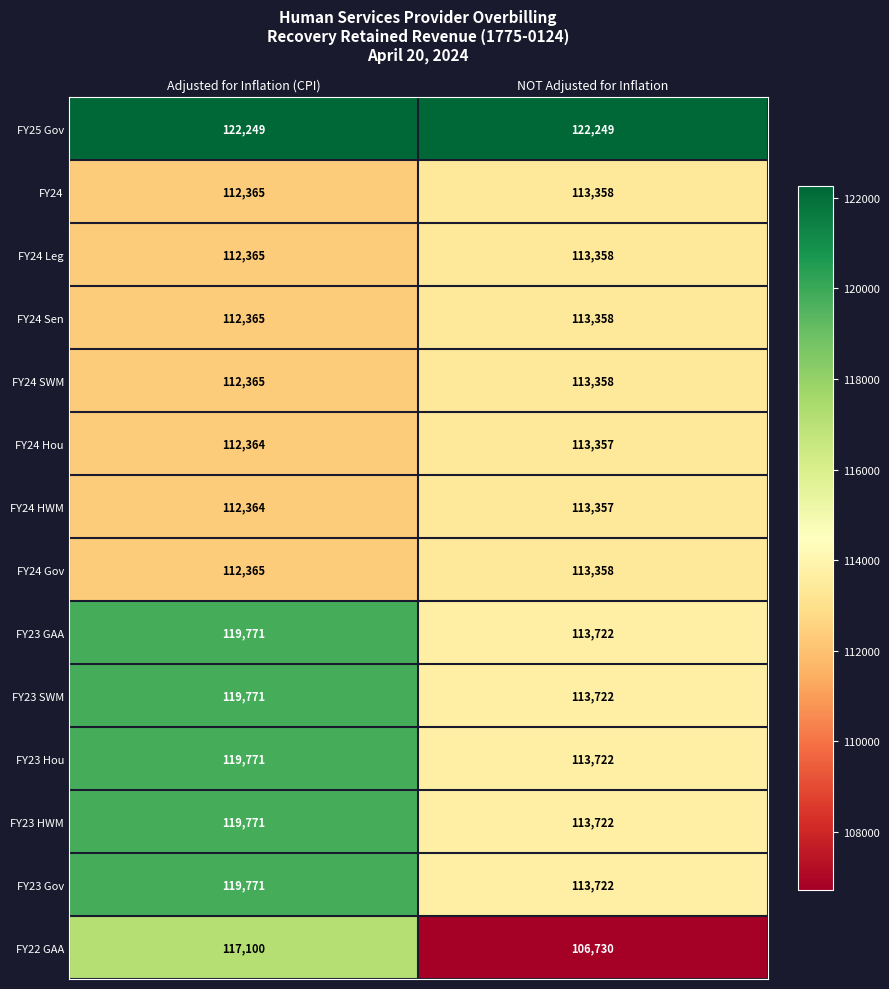

What is the smallest value displayed?

106730